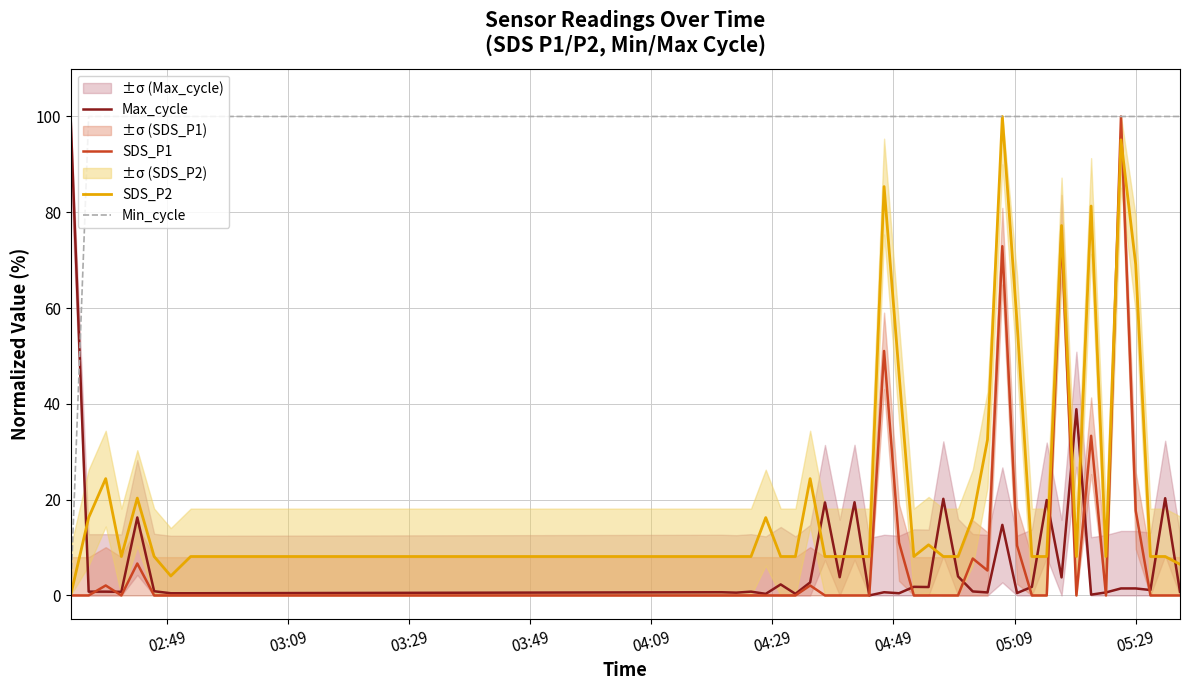

What are all the series names shown in the legend?

Max_cycle, SDS_P1, SDS_P2, Min_cycle